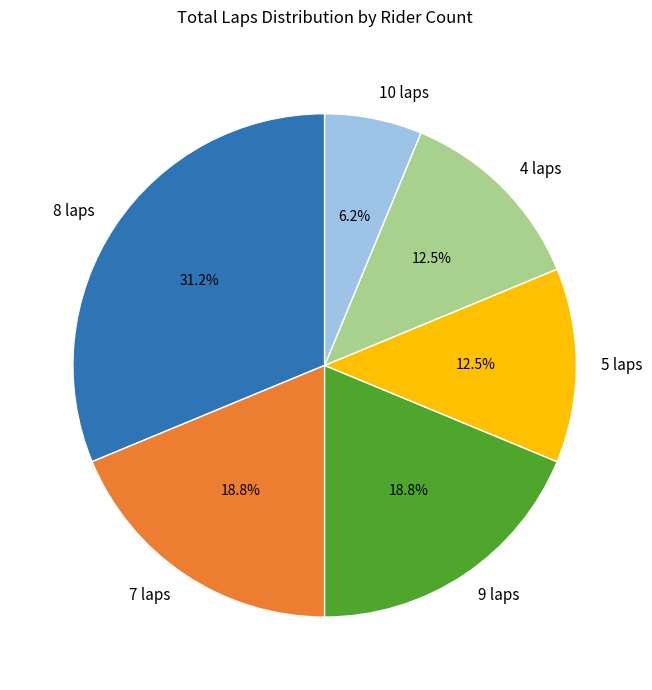

To the nearest percent, what is the difference between the largest and smallest slice percentages?

25%